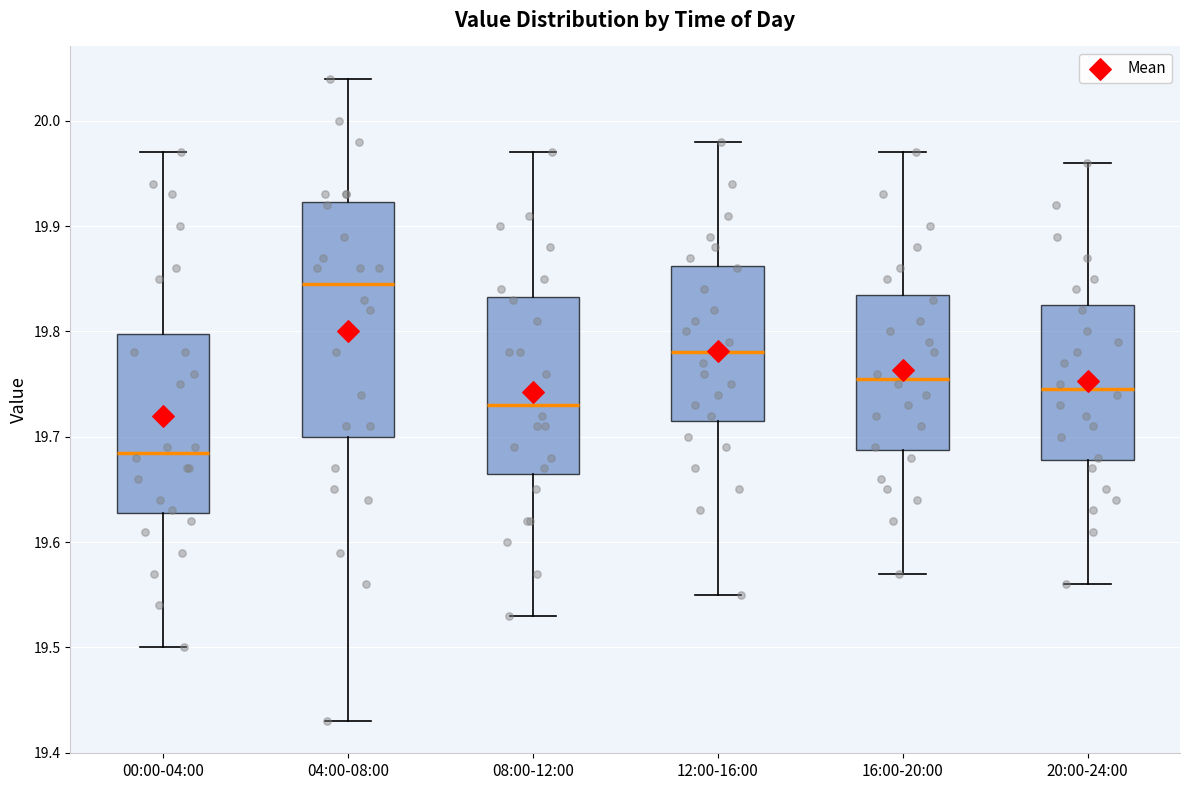

Reading left to right, transcribe this box plot: for each box, give where its median line is, the range the box spans, and where its two whiskers end, as read against the y-axis. The values are not printed on the chart, so give them approximately, as read against the axis.

00:00-04:00: median 19.69, box 19.63 to 19.80, whiskers 19.50 to 19.97
04:00-08:00: median 19.85, box 19.70 to 19.92, whiskers 19.43 to 20.04
08:00-12:00: median 19.73, box 19.67 to 19.83, whiskers 19.53 to 19.97
12:00-16:00: median 19.78, box 19.72 to 19.86, whiskers 19.55 to 19.98
16:00-20:00: median 19.76, box 19.69 to 19.84, whiskers 19.57 to 19.97
20:00-24:00: median 19.75, box 19.68 to 19.83, whiskers 19.56 to 19.96